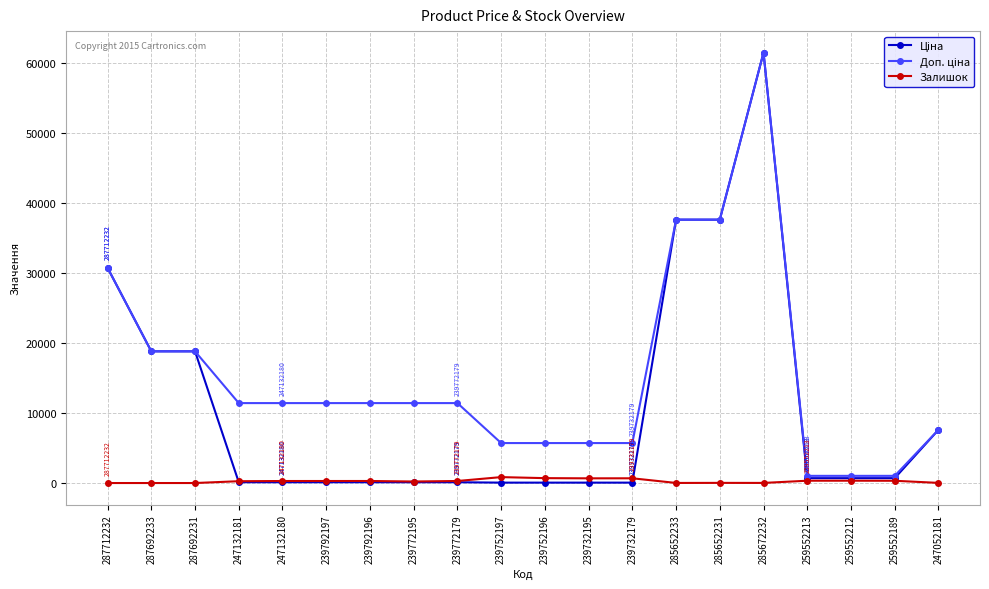

The Залишок series shows 322.0 at 259552189. True or false?

True